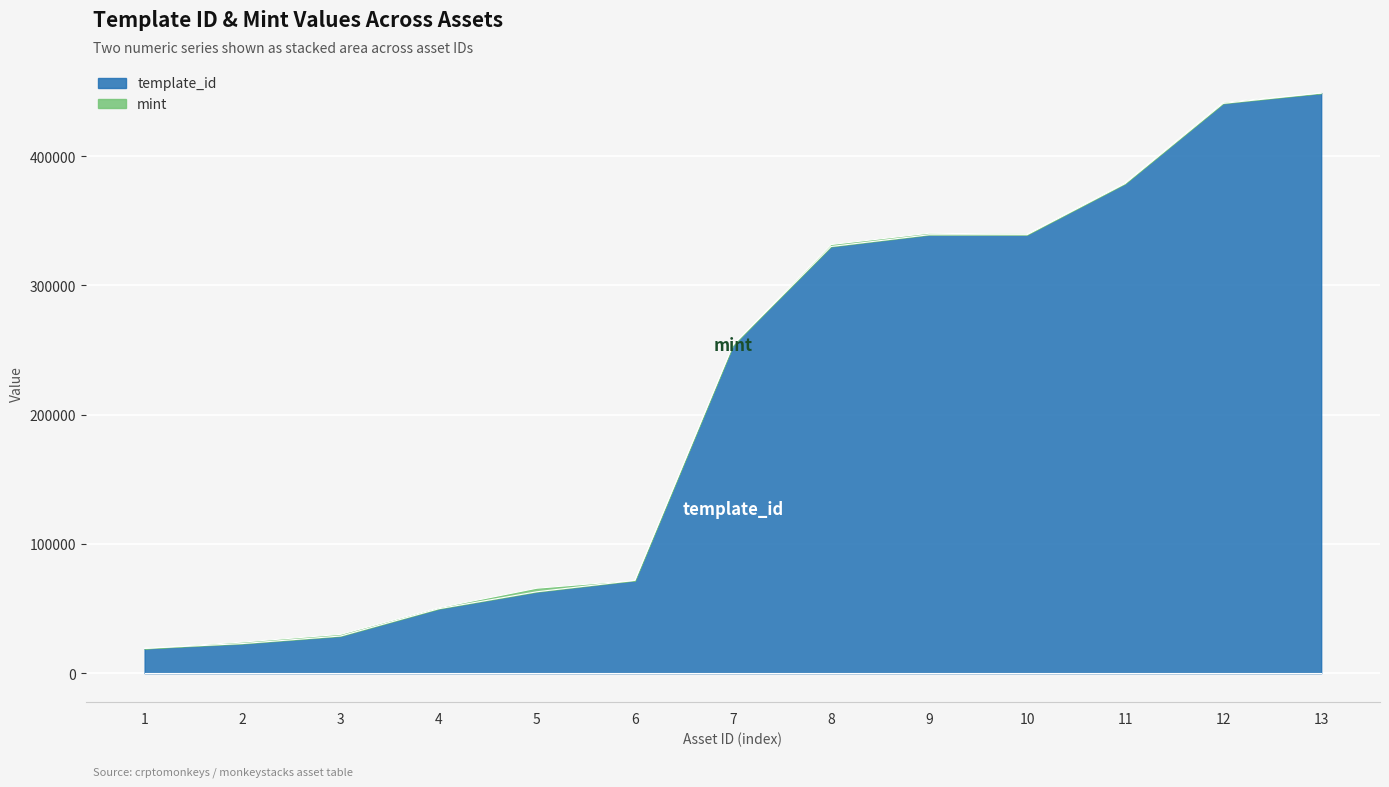

The value of template_id at 6 is 103500. True or false?

False